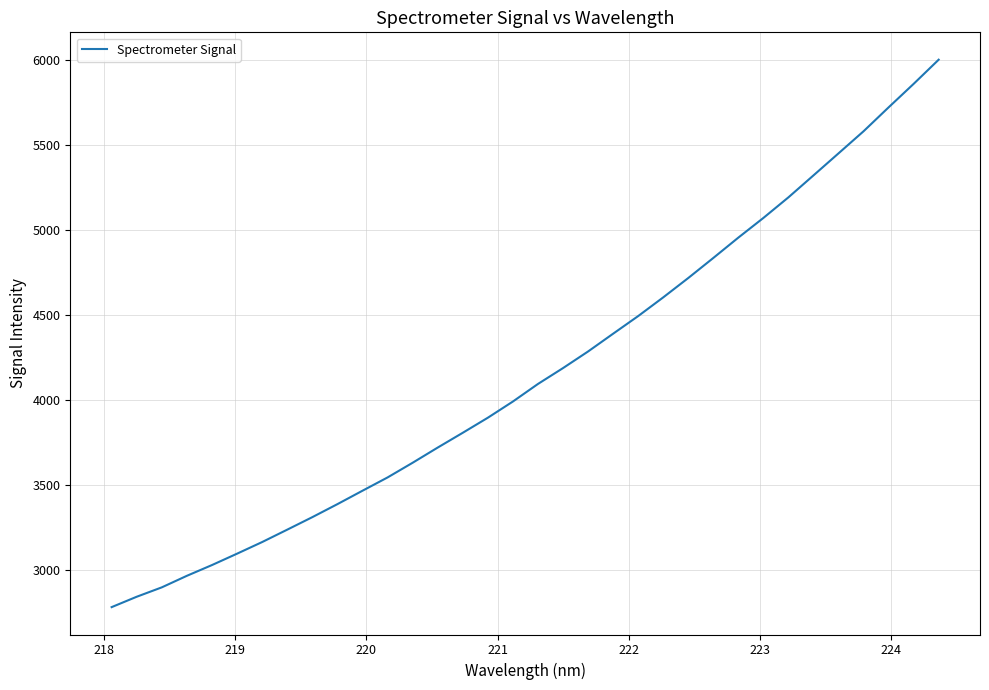

What is the minimum value shown in the chart?

2779.1